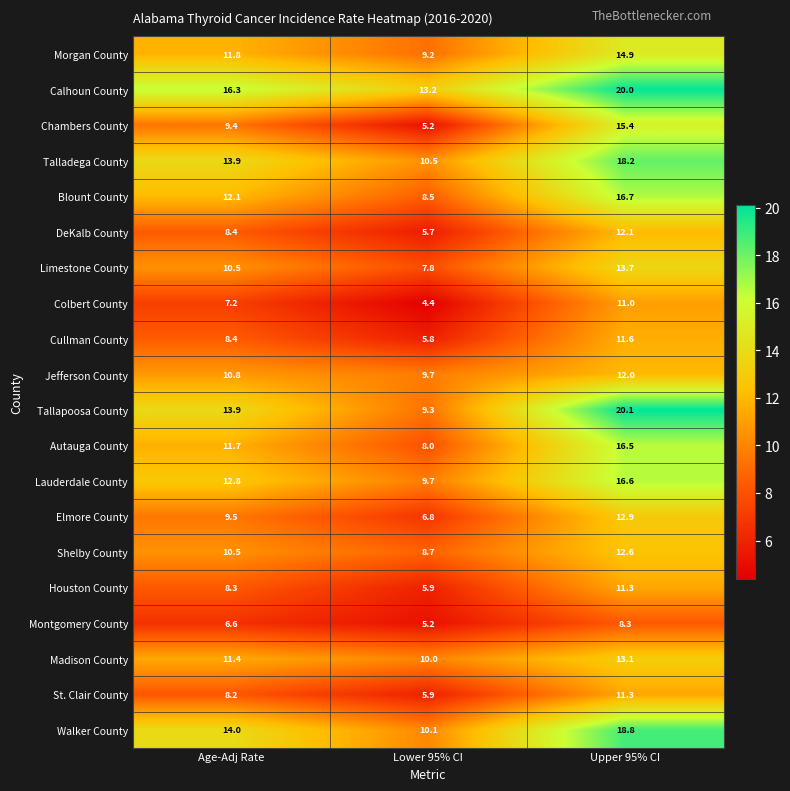

At how many categories does at least one series exceed 13?

3